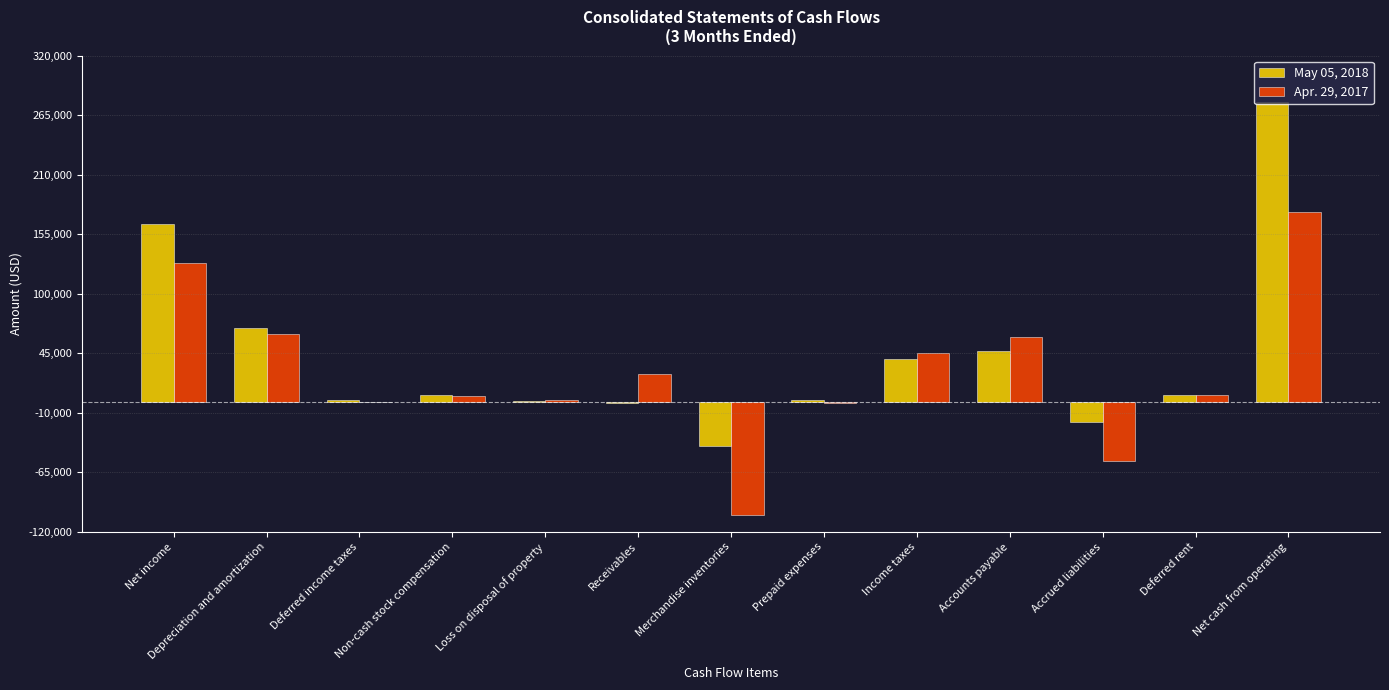

How many groups of bars are there?

13